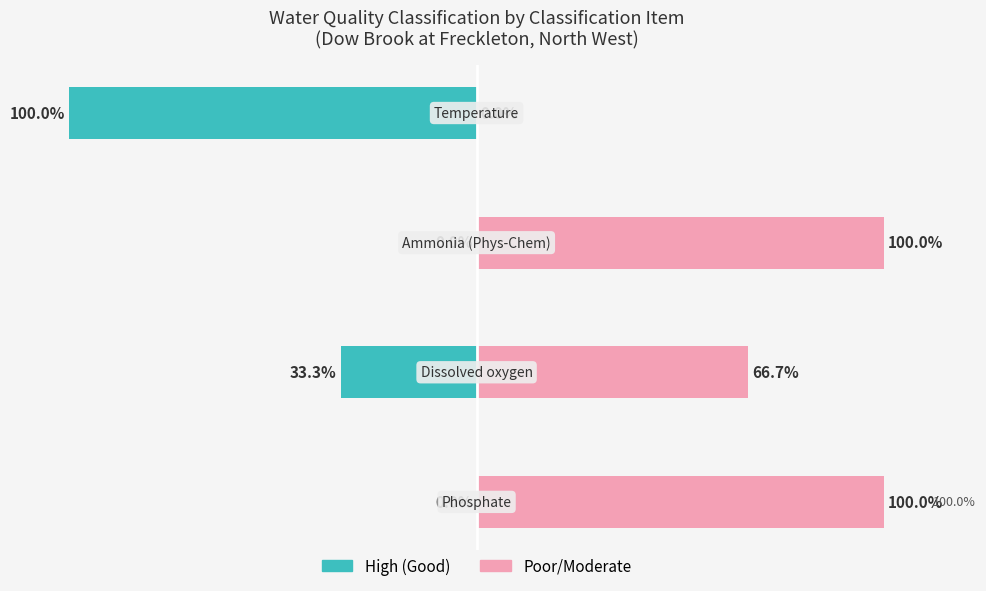

How many data points does each series have?

4